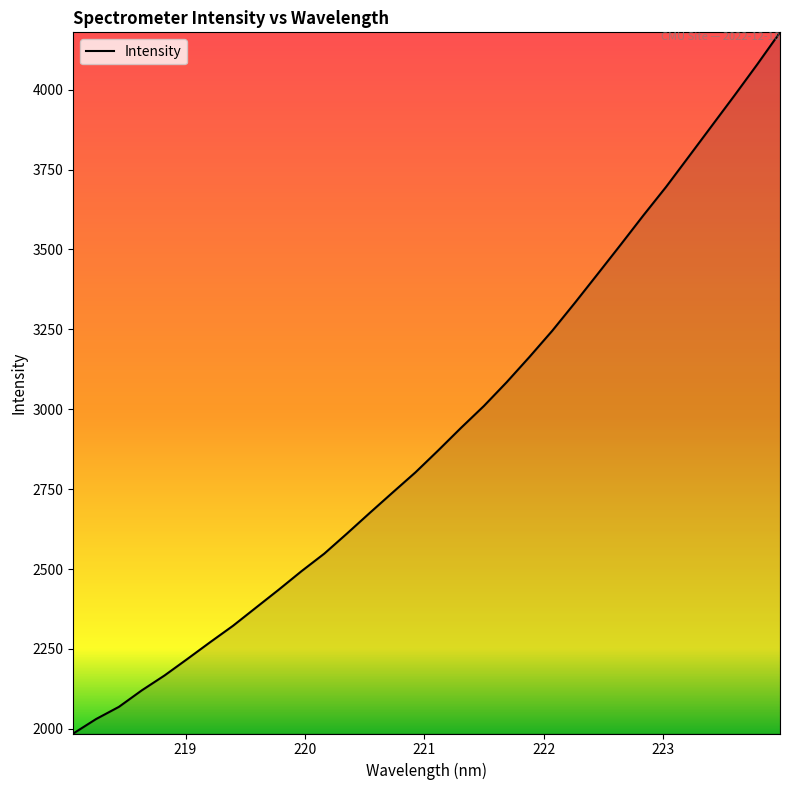

What is the difference between the maximum and minimum values?

2193.8